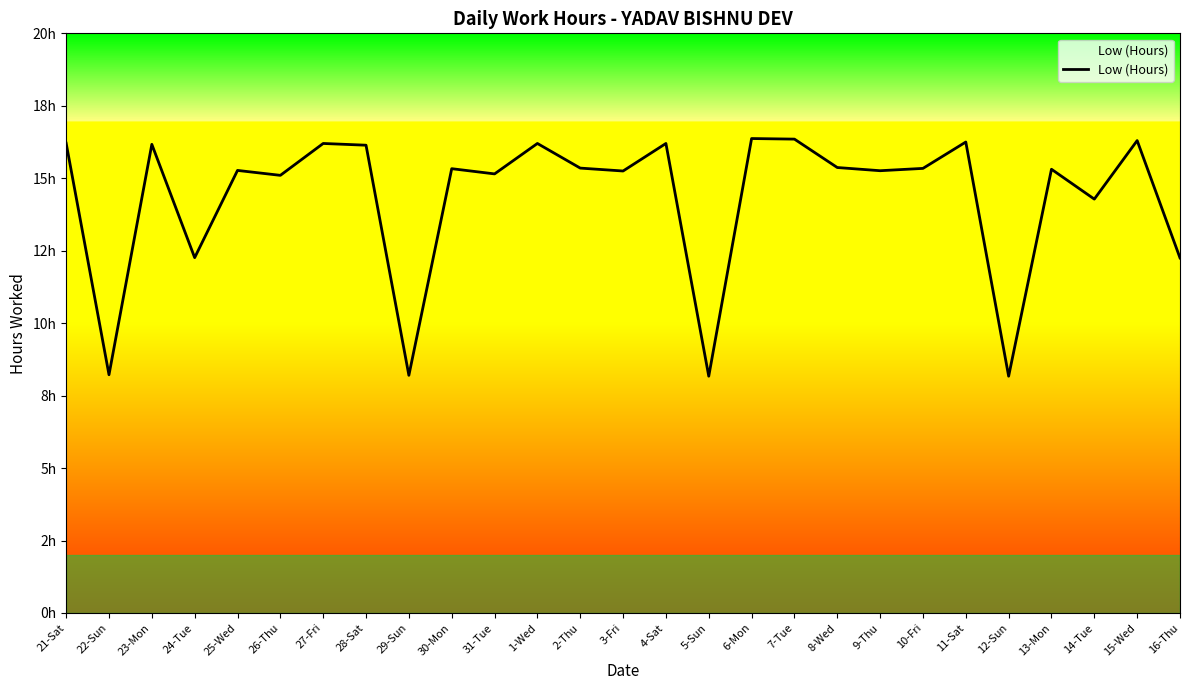

Is this an area chart (filled region under the line)?

Yes